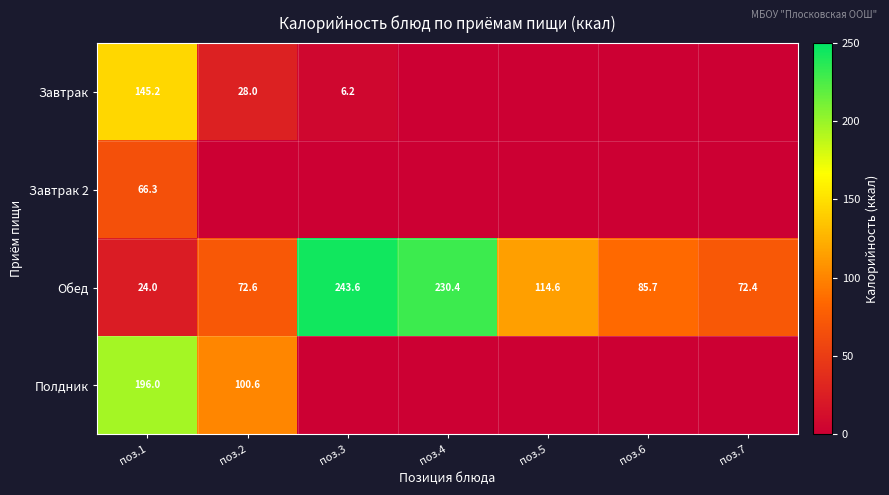

What is the difference between the maximum and minimum values in the Обед series?

219.6